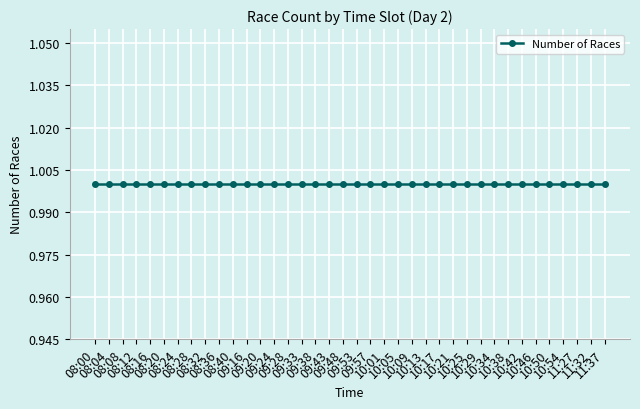

Between 08:24 and 08:40, which is larger?

08:24